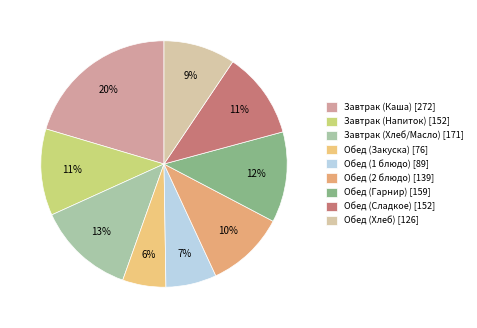

The Обед (Сладкое) slice represents 11% of the pie. True or false?

True